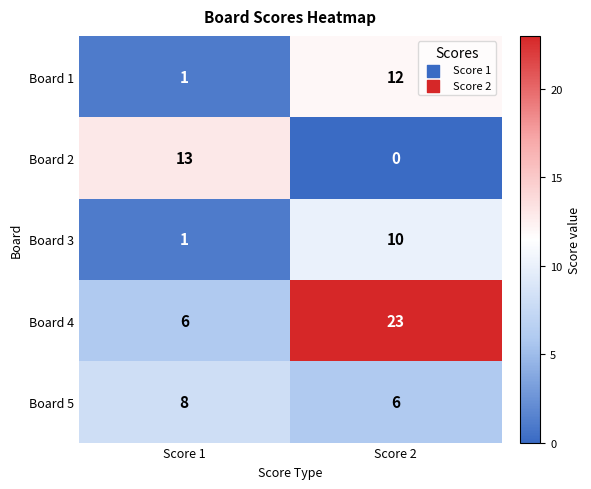

True or false: Board 1 has a value of 0 at Score 1.

False